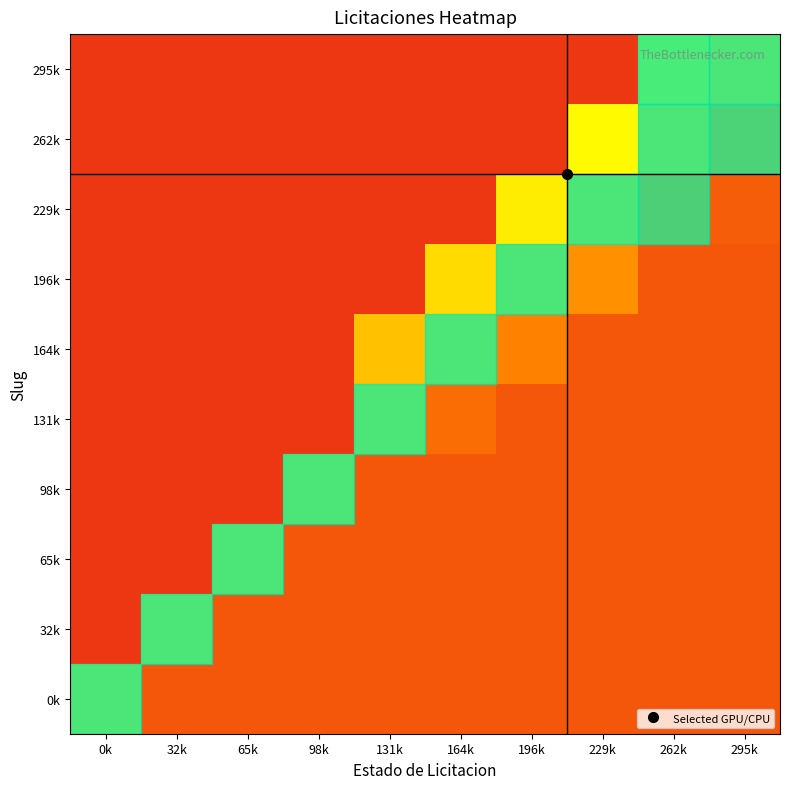

Rank the series by their maximum value, from highest to lowest.

295k, 262k, 229k, 0k, 32k, 65k, 98k, 131k, 164k, 196k